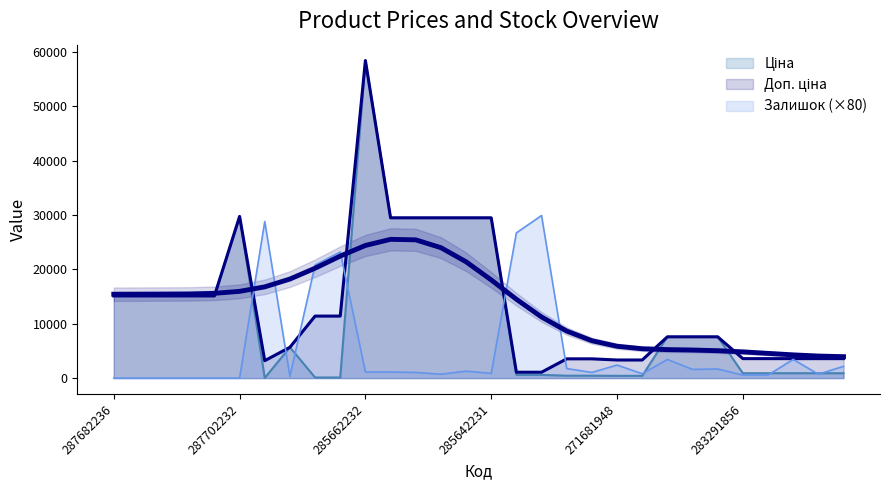

At which category is the sum across all series the highest?

285662232